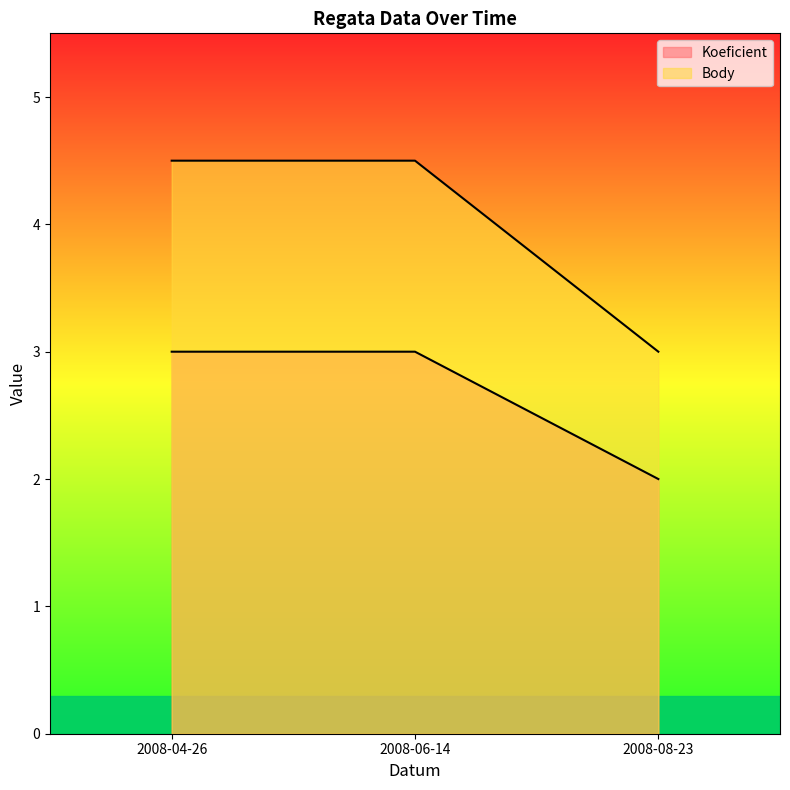

How many values in the Body series are below 4?

1